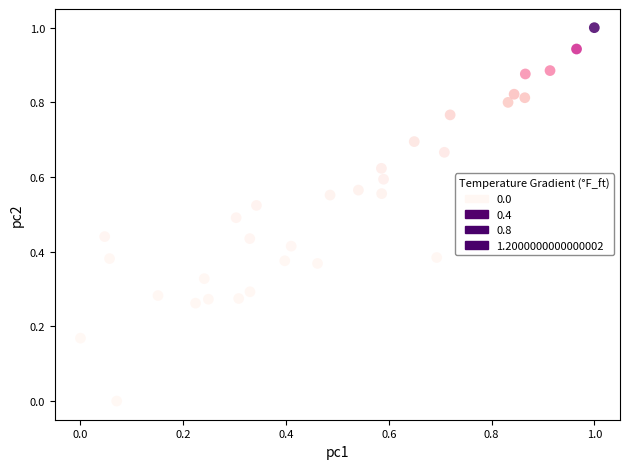

What is the range of Y values (max minus min)?

1.0